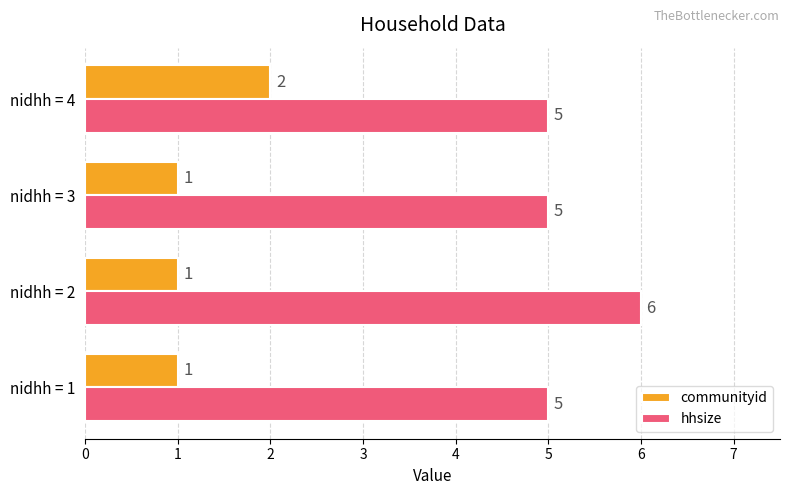

Rank the series by their maximum value, from highest to lowest.

hhsize, communityid